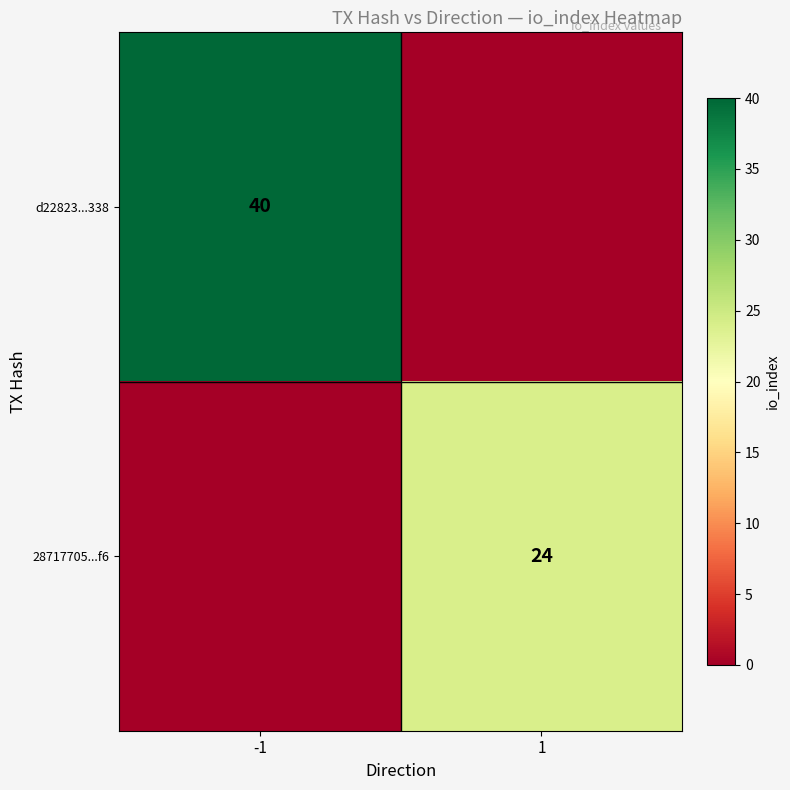

True or false: 28717705...f6 has a value of 24 at 1.

True